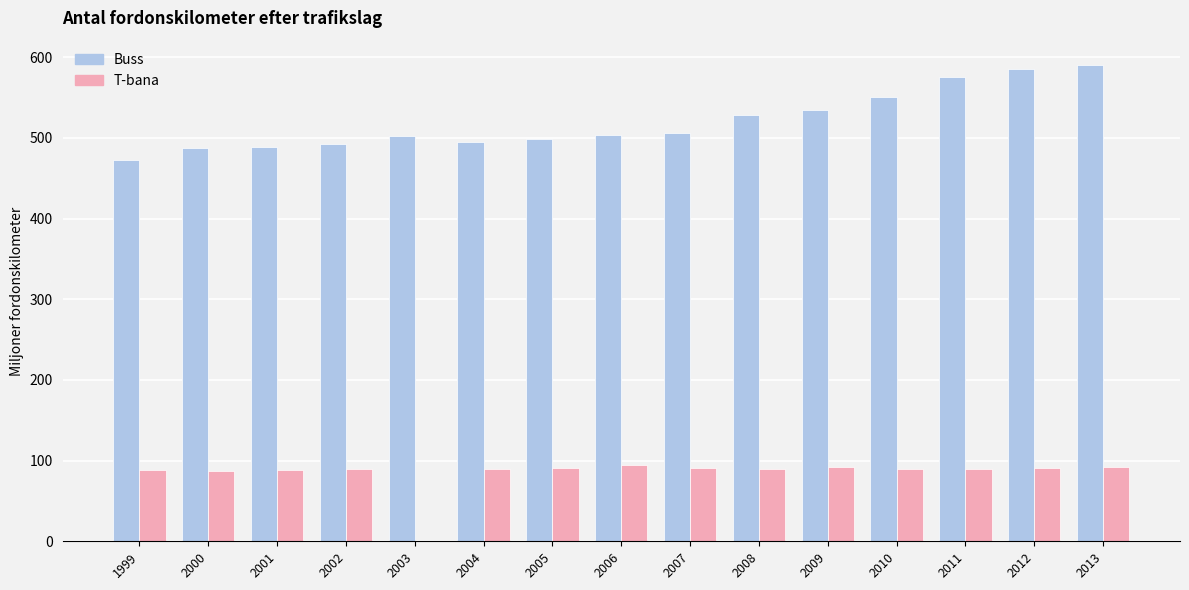

What is the difference between the T-bana values at 2007 and 1999?

3